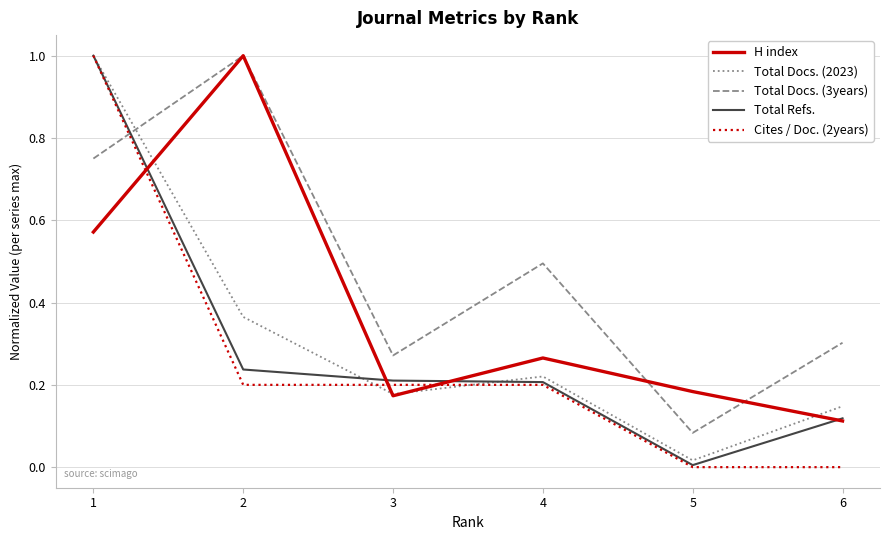

Which series has the widest spread of values?

Cites / Doc. (2years)